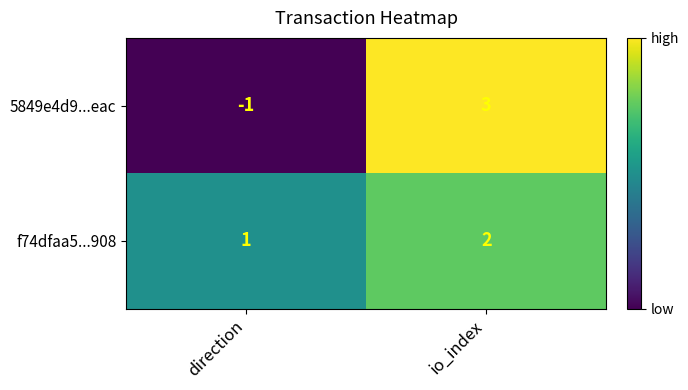

Which series changed the most between direction and io_index?

5849e4d9...eac